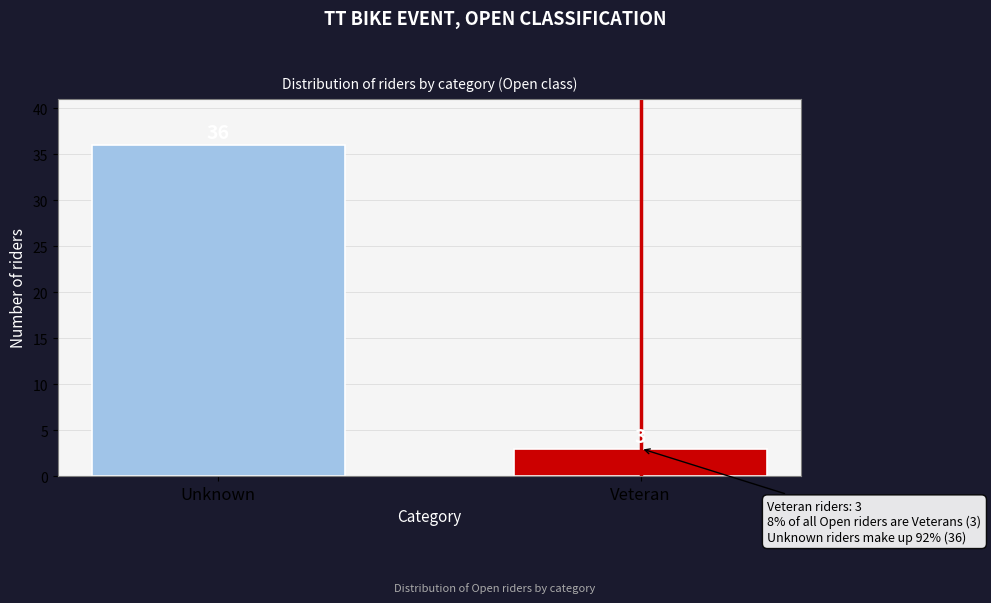

Reading right to left, transcribe all the data shown in this chart.

3	36